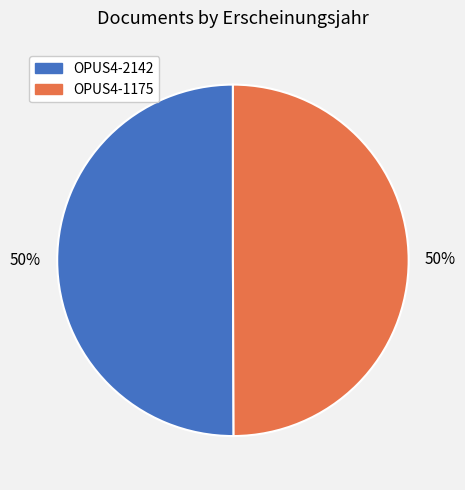

What is the ratio of the value at OPUS4-1175 to the value at OPUS4-2142?

1.0